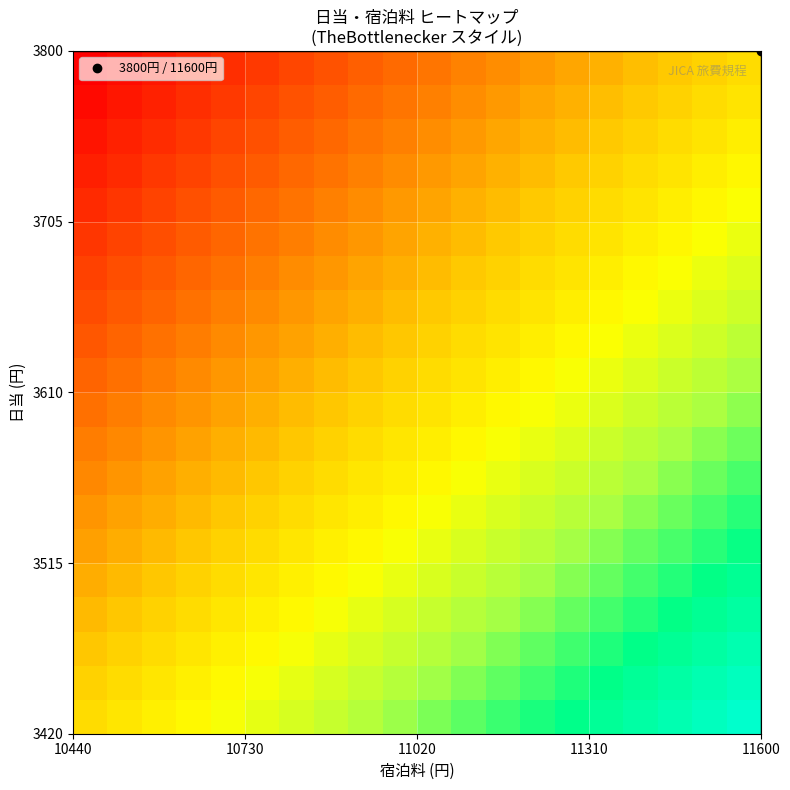

At which category is the sum across all series the highest?

19